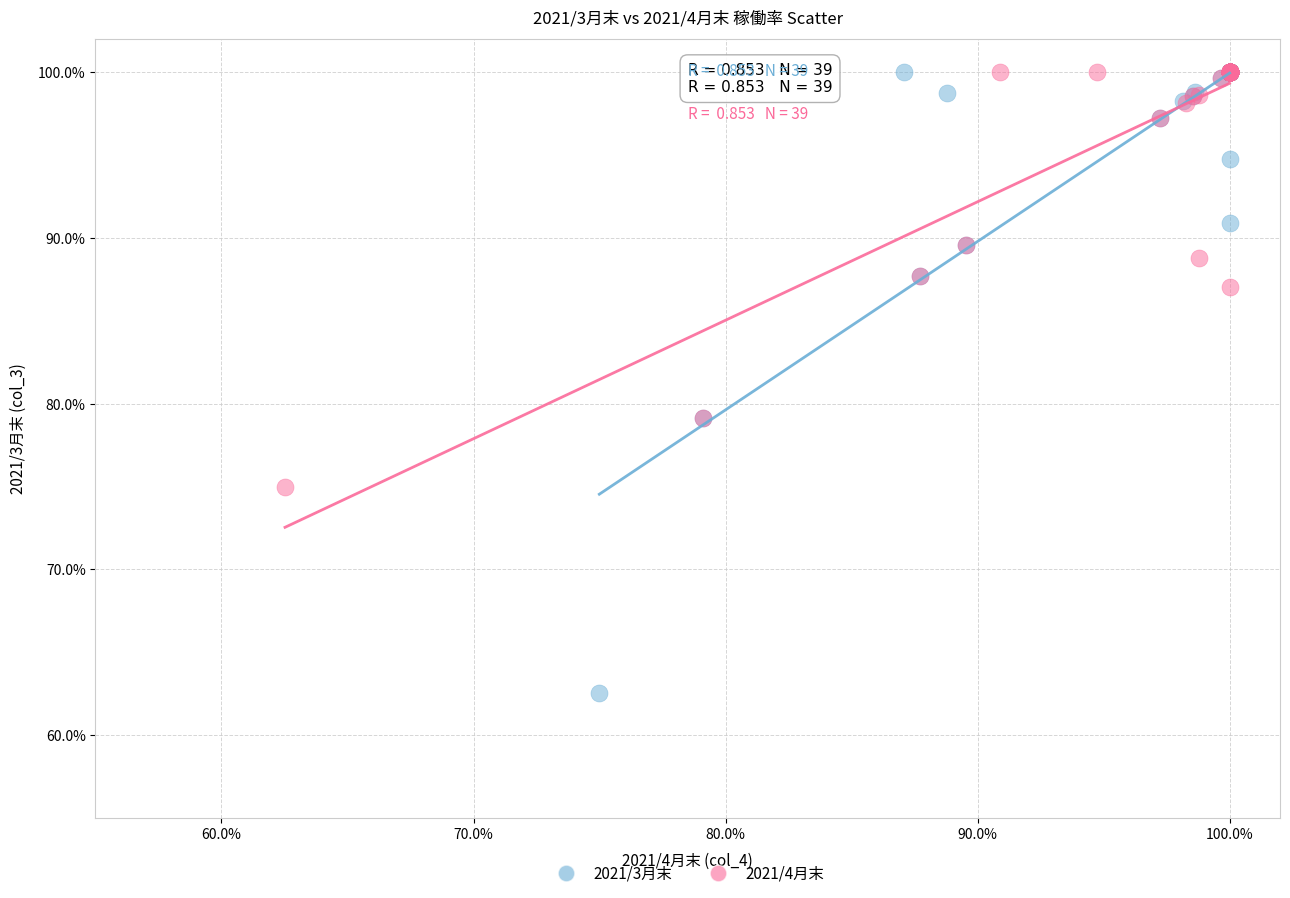

Which series has the largest Y range (max minus min)?

2021/3月末